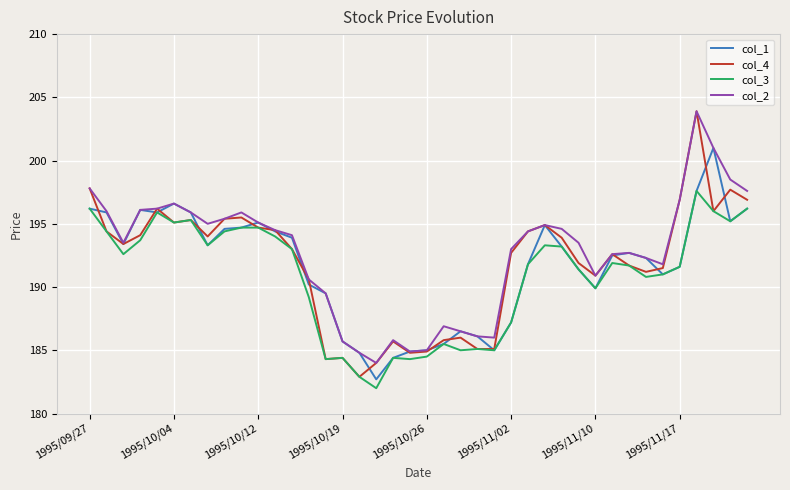

What is the greatest value displayed?

203.9